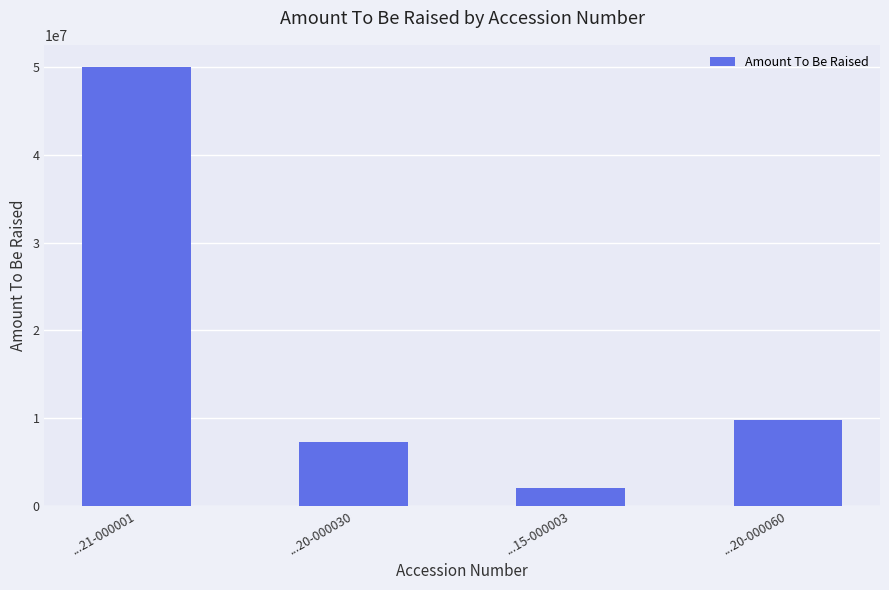

What is the label of the 1st bar from the right?

...20-000060